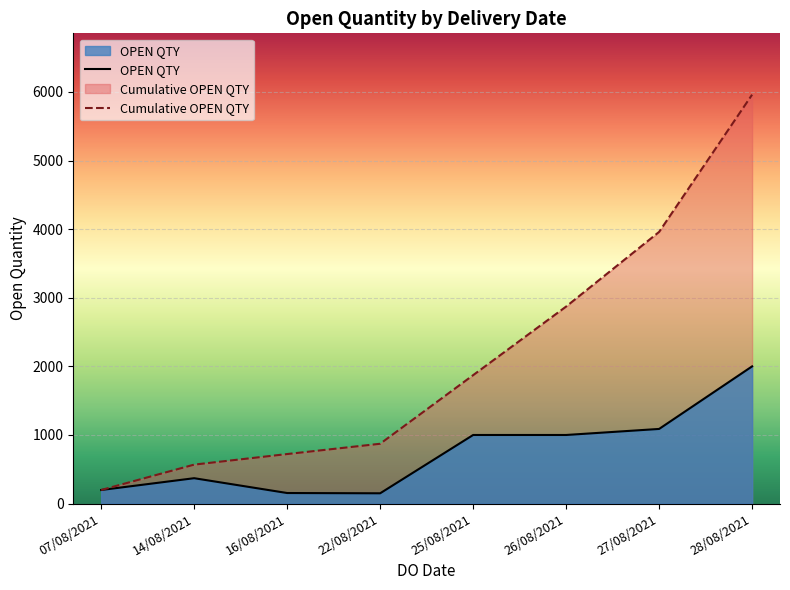

What is the difference between the Cumulative OPEN QTY values at 25/08/2021 and 26/08/2021?

1000